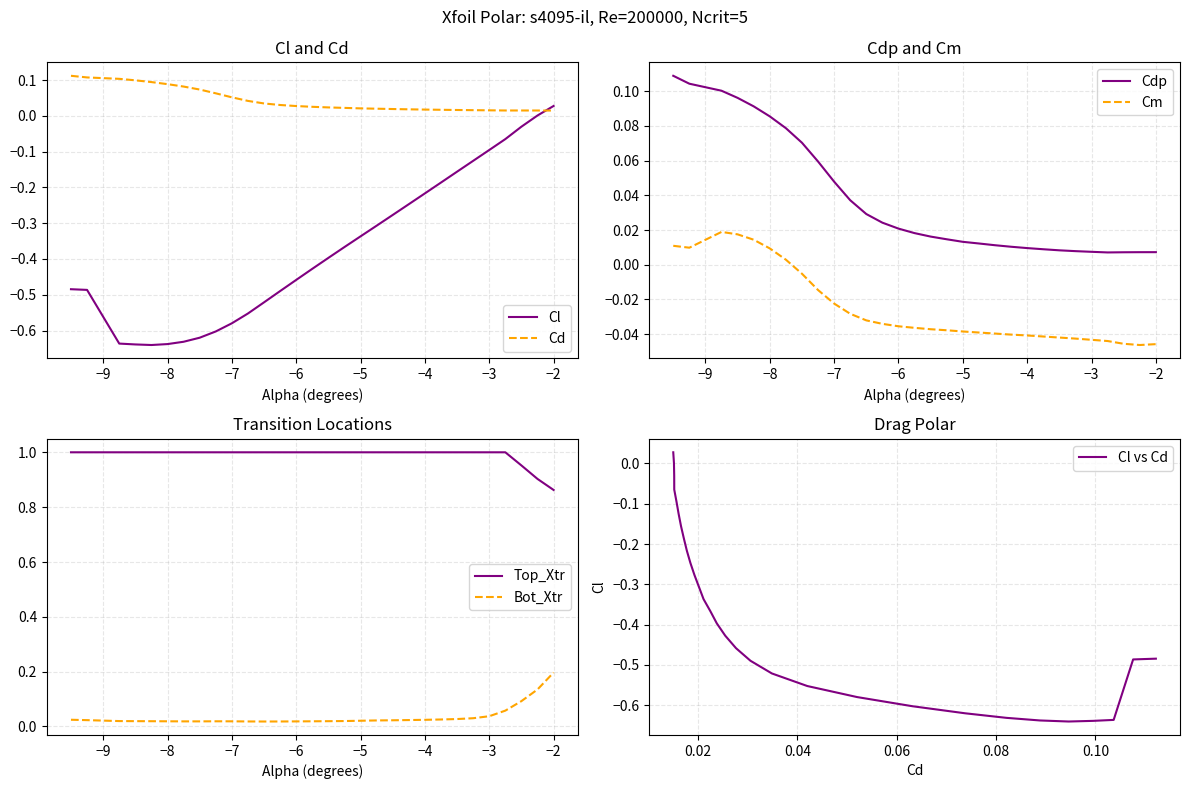

What is the difference between the second highest and second lowest values in the Bot_Xtr series?

0.1